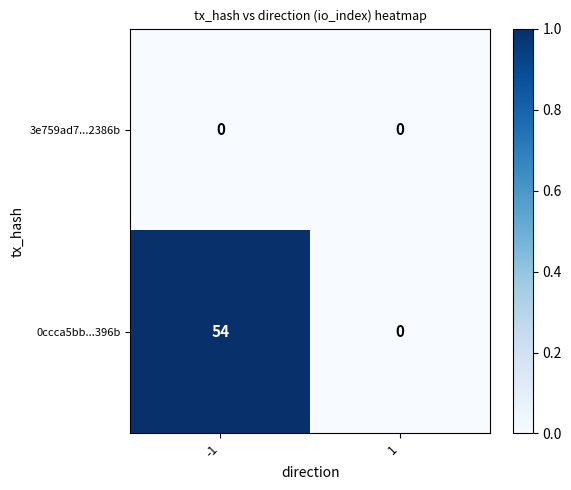

What is the spread (max minus min) of values at -1?

54